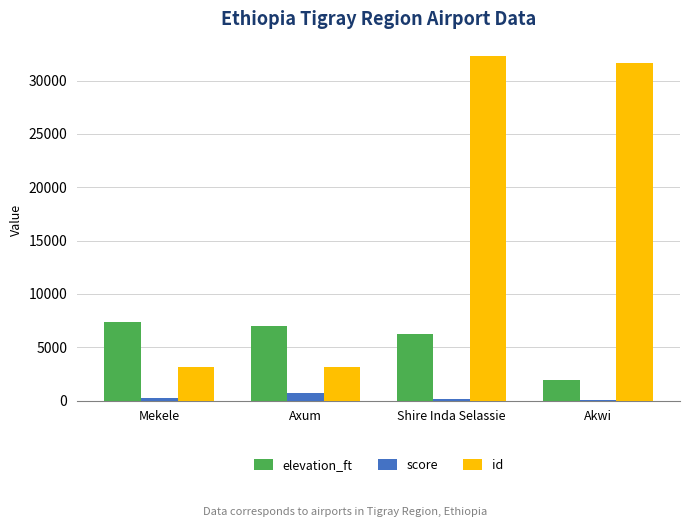

What are all the series names shown in the legend?

elevation_ft, score, id